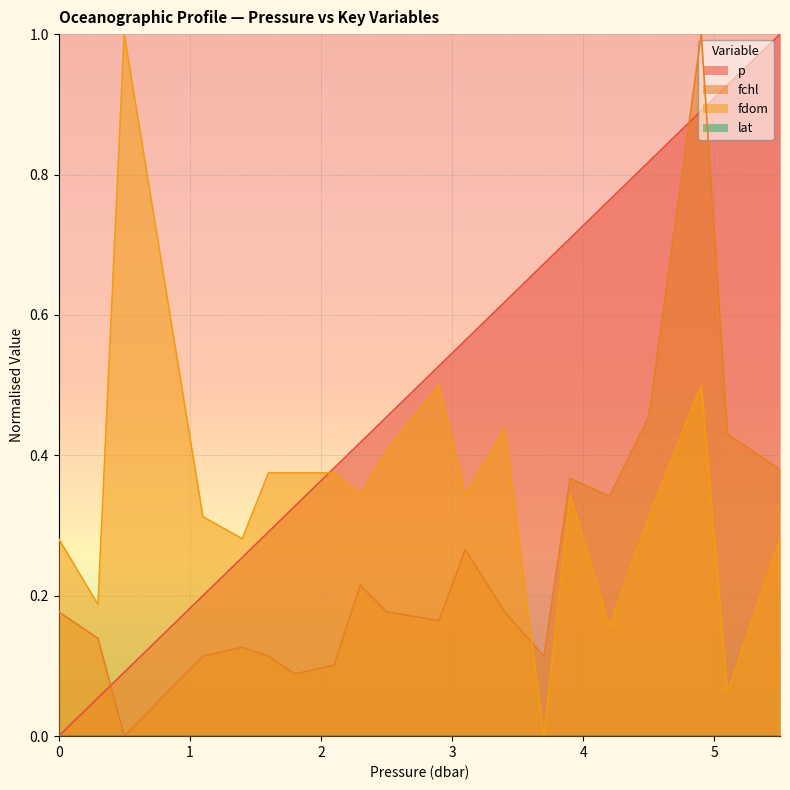

Reading left to right, extract all data points from this chart.

p: 0.0=0.0	0.3=0.1	0.5=0.1	1.1=0.2	1.4=0.3	1.6=0.3	1.8=0.3	2.1=0.4	2.3=0.4	2.5=0.5	2.9=0.5	3.1=0.6	3.4=0.6	3.7=0.7	3.9=0.7	4.2=0.8	4.5=0.8	4.9=0.9	5.1=0.9	5.5=1.0
fchl: 0.0=0.2	0.3=0.1	0.5=0.0	1.1=0.1	1.4=0.1	1.6=0.1	1.8=0.1	2.1=0.1	2.3=0.2	2.5=0.2	2.9=0.2	3.1=0.3	3.4=0.2	3.7=0.1	3.9=0.4	4.2=0.3	4.5=0.5	4.9=1.0	5.1=0.4	5.5=0.4
fdom: 0.0=0.3	0.3=0.2	0.5=1.0	1.1=0.3	1.4=0.3	1.6=0.4	1.8=0.4	2.1=0.4	2.3=0.3	2.5=0.4	2.9=0.5	3.1=0.3	3.4=0.4	3.7=0.0	3.9=0.3	4.2=0.2	4.5=0.3	4.9=0.5	5.1=0.1	5.5=0.3